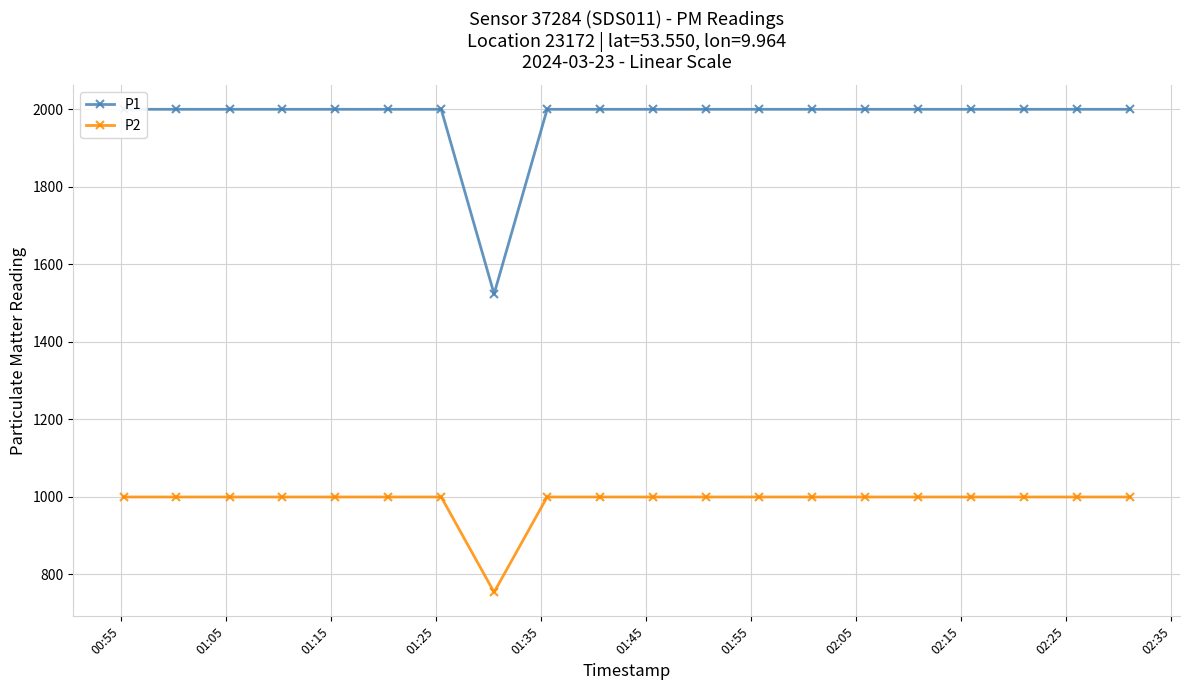

True or false: P2 and P1 cross at least once.

False